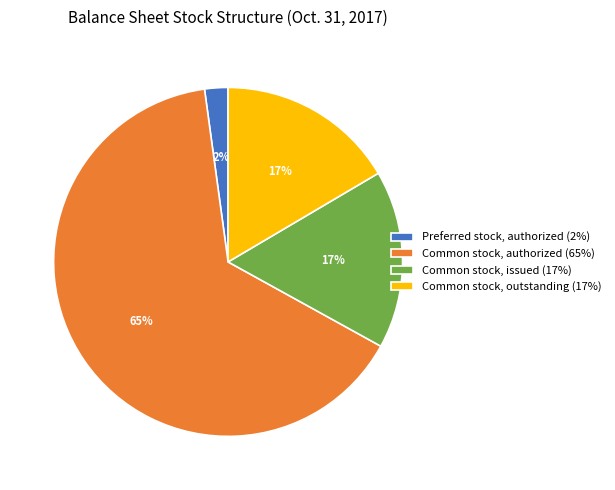

What is the smallest slice in the pie chart?

Preferred stock, authorized